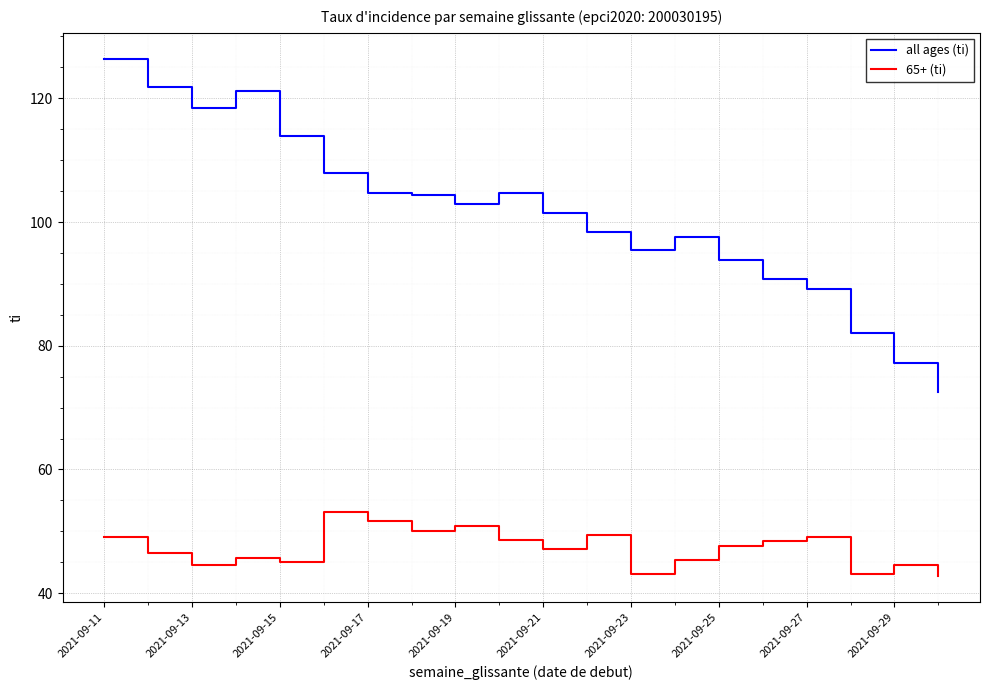

What is the maximum value for 65+ (ti)?

53.2